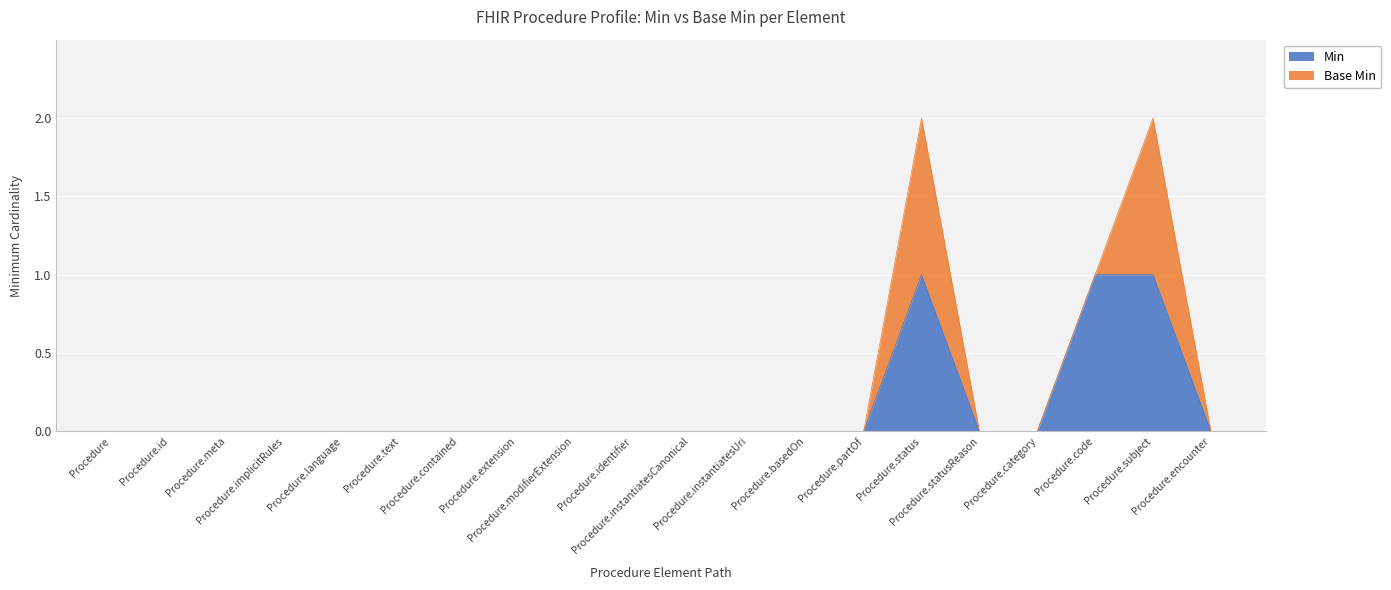

Reading left to right, what are all the values shown in this chart?

0	0	0	0	0	0	0	0	0	0	0	0	0	0	1	0	0	1	1	0